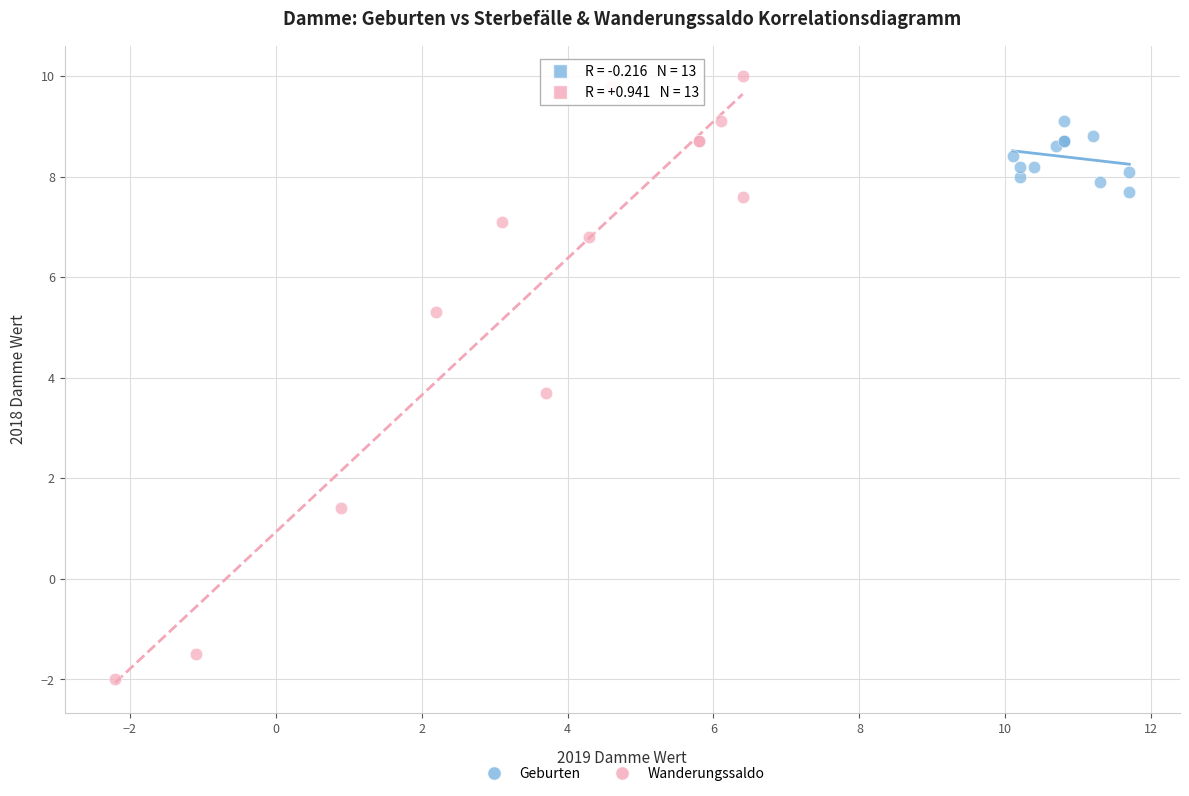

Which series has the widest spread of Y values?

Wanderungssaldo